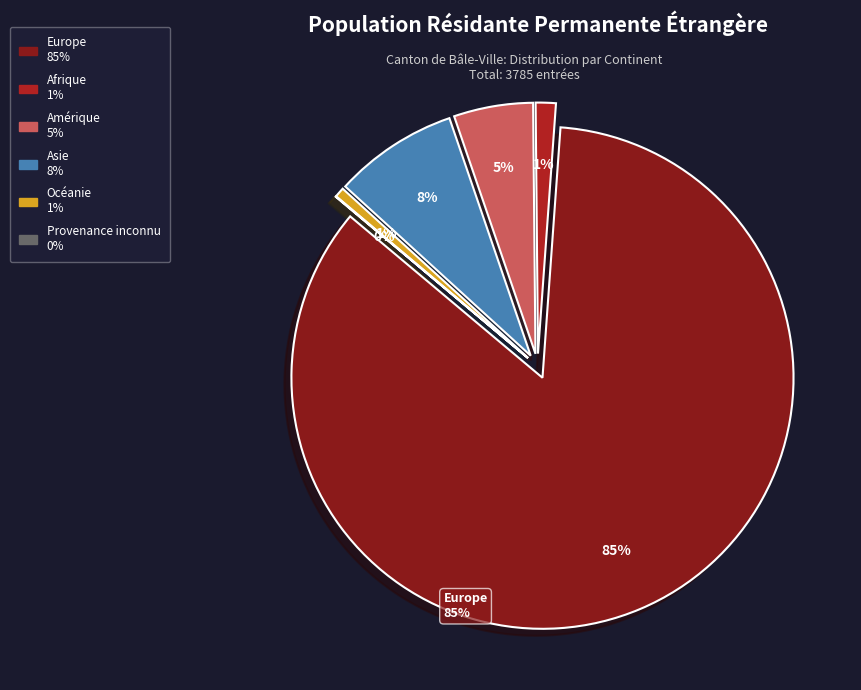

Does Amérique account for over 50% of the chart?

No